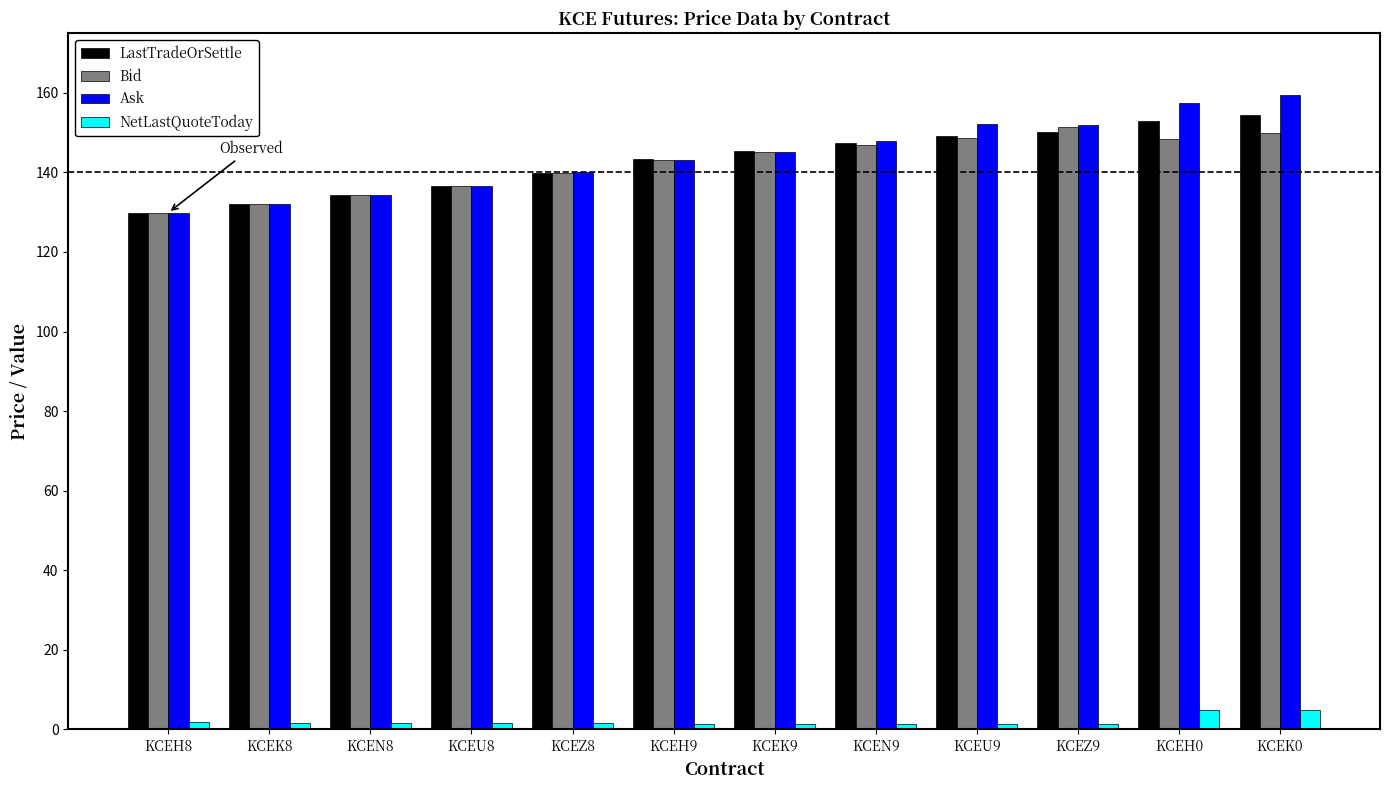

How many groups of bars are there?

12